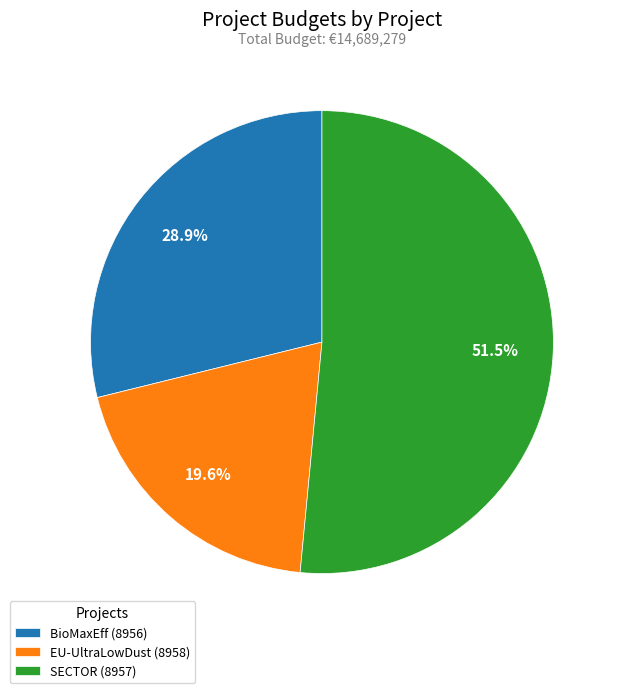

To the nearest percent, what is the difference between the largest and smallest slice percentages?

32%